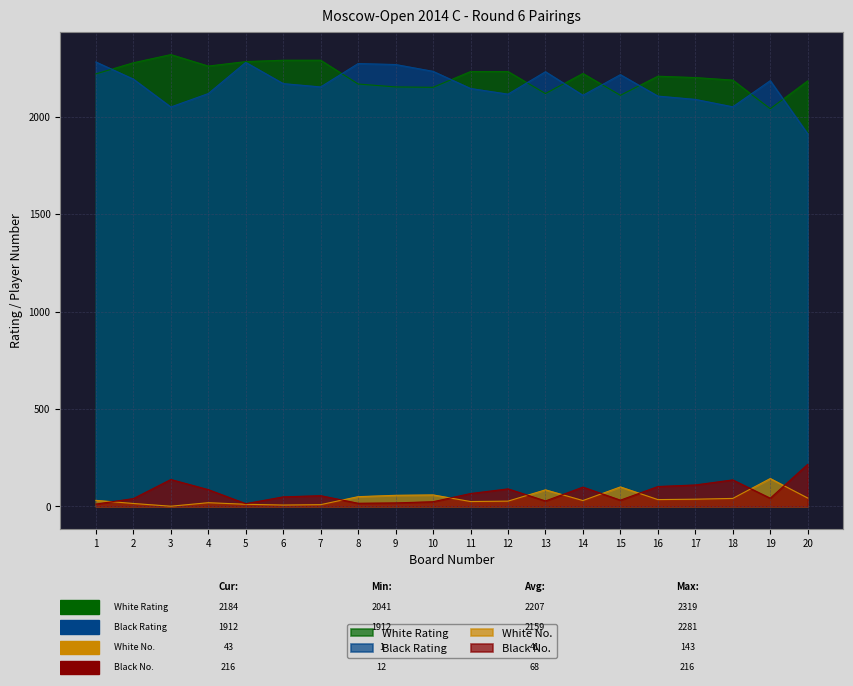

Reading right to left, what are all the values shown in this chart?

White Rating: 2184	2041	2188	2201	2208	2110	2222	2119	2232	2232	2151	2153	2168	2290	2290	2283	2260	2319	2277	2220
Black Rating: 1912	2185	2051	2089	2106	2216	2110	2231	2116	2145	2233	2268	2273	2153	2170	2279	2119	2050	2193	2281
White No.: 43	143	41	37	35	100	30	85	27	25	59	57	50	9	7	11	19	1	15	31
Black No.: 216	42	136	110	102	32	99	28	90	66	24	18	16	55	49	14	86	138	40	12